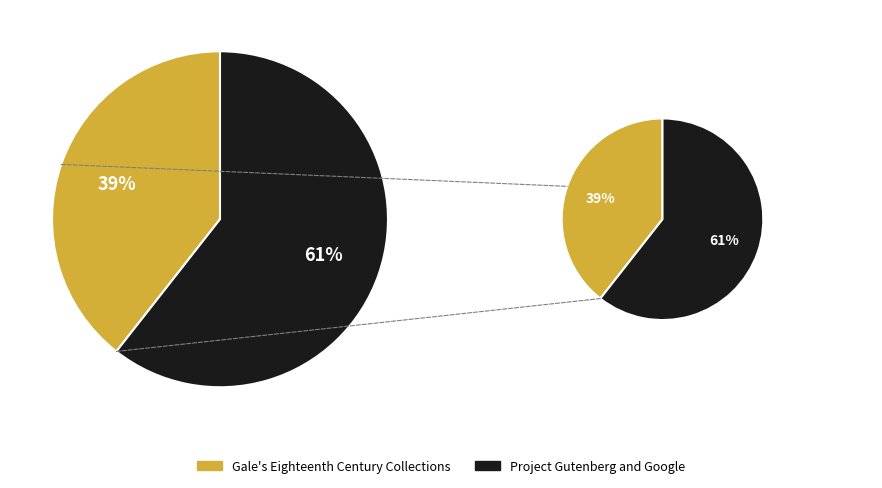

Which slice is the largest?

Project Gutenberg and Google